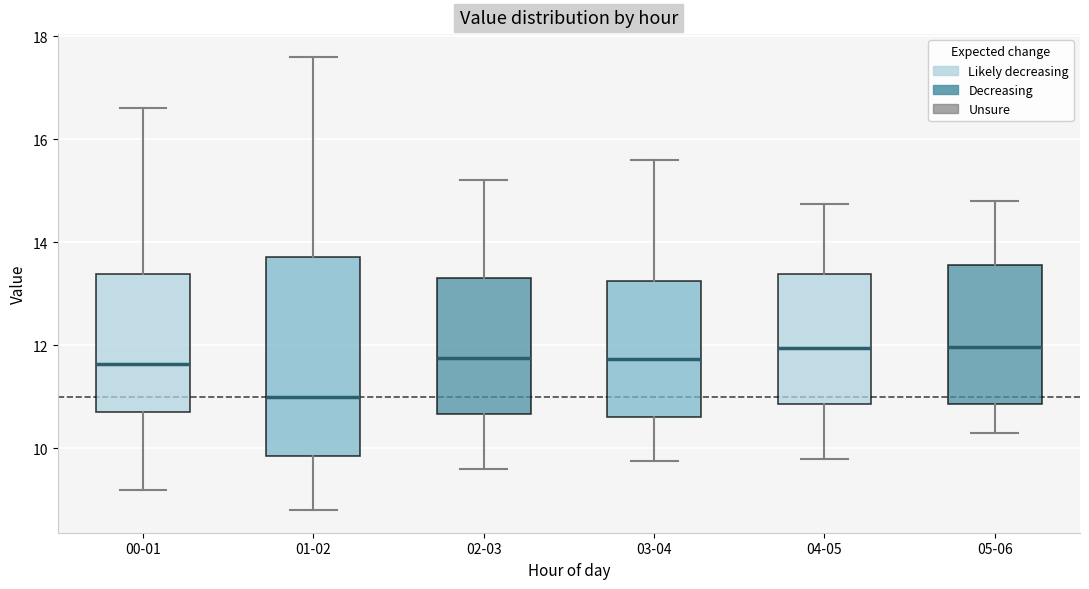

Which box's median line is the lowest?

01-02